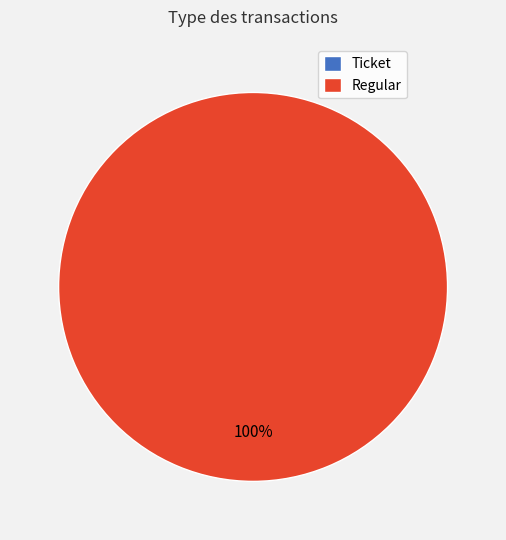

The Regular slice represents 100% of the pie. True or false?

True